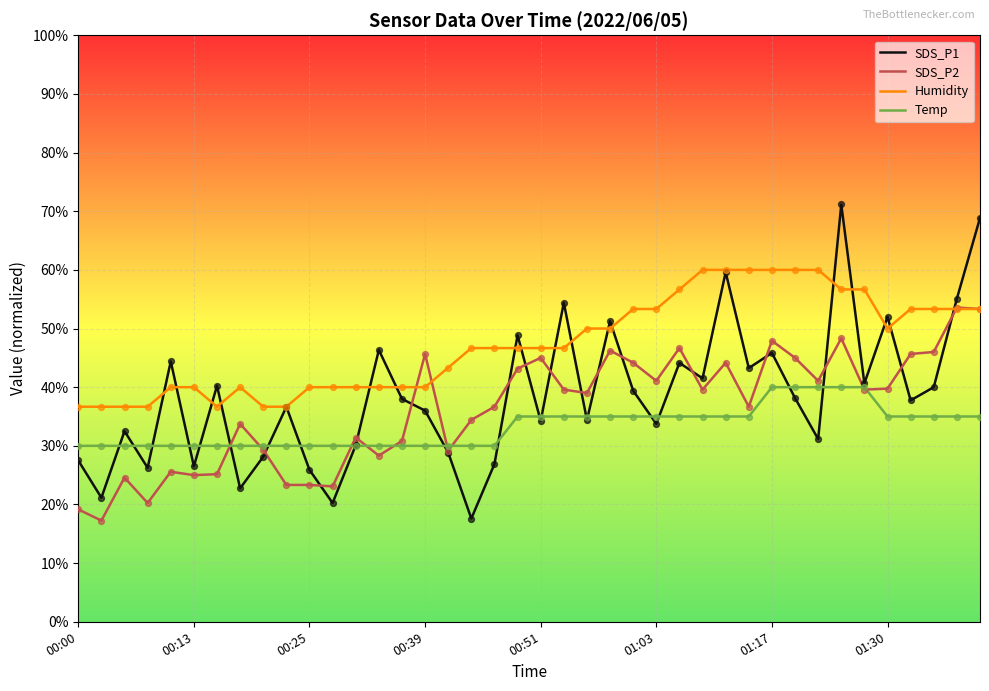

Which series has the largest total across all categories?

Humidity